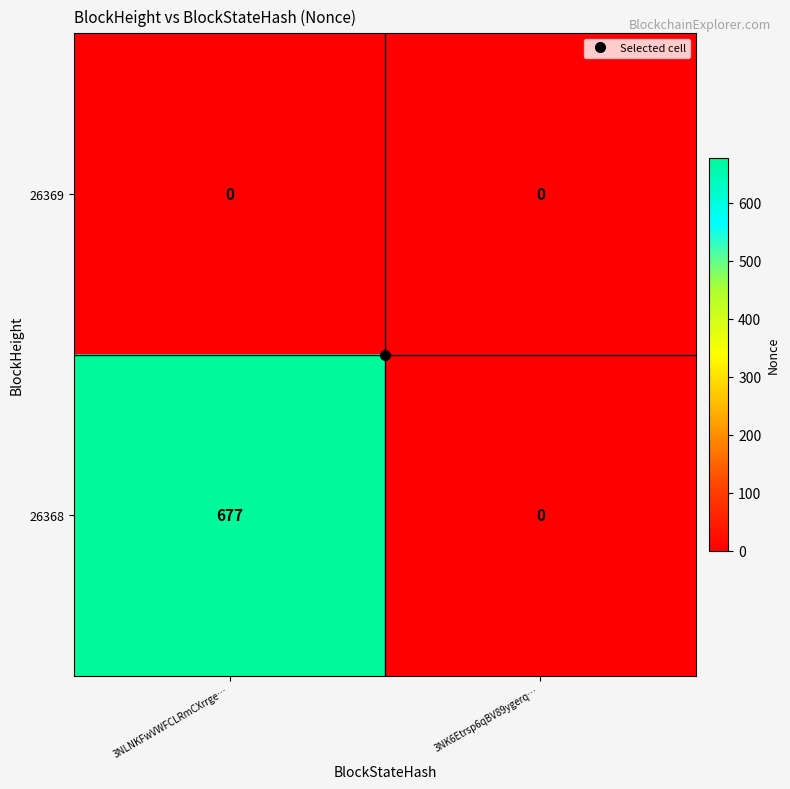

Which series has the widest spread of values?

26368